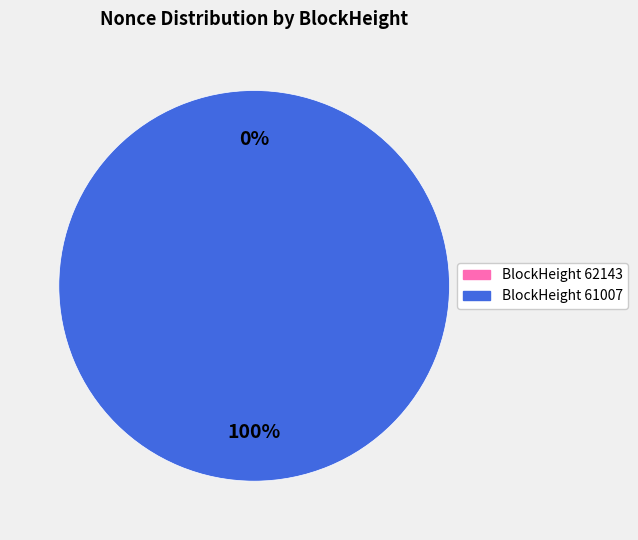

What percentage is NOT represented by 62143?

100.0%